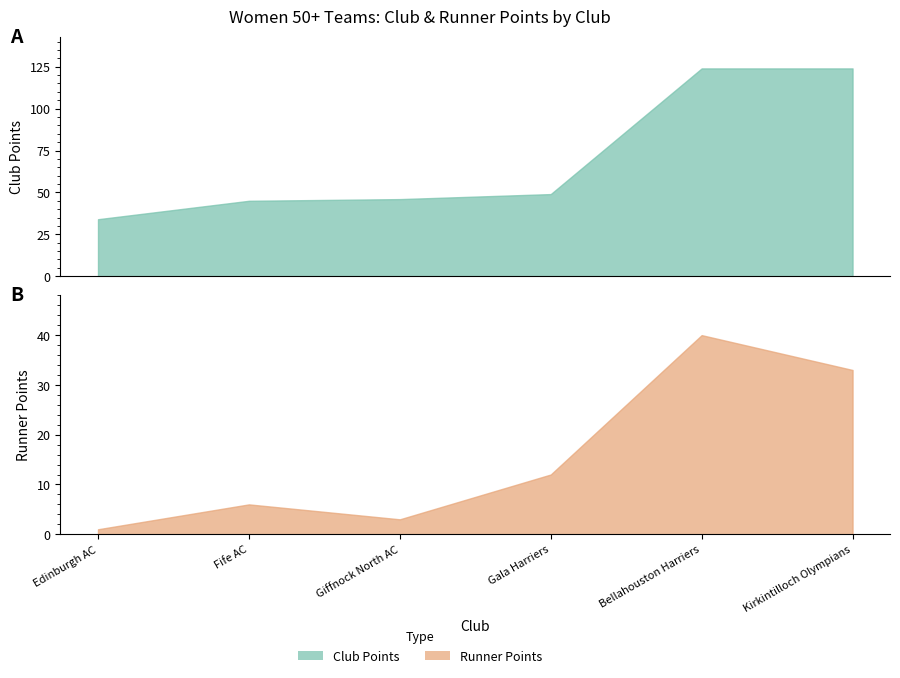

True or false: Runner Points and Club Points intersect in this chart.

False